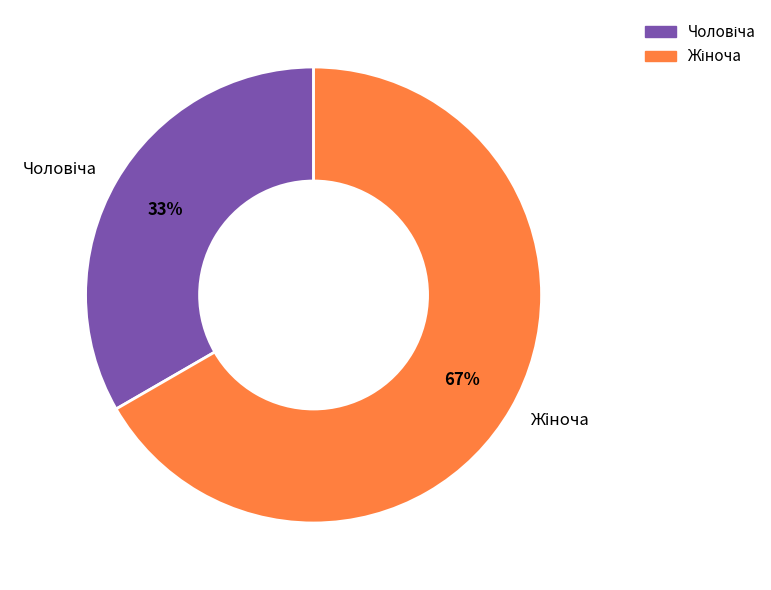

Does any single category account for the majority?

Yes